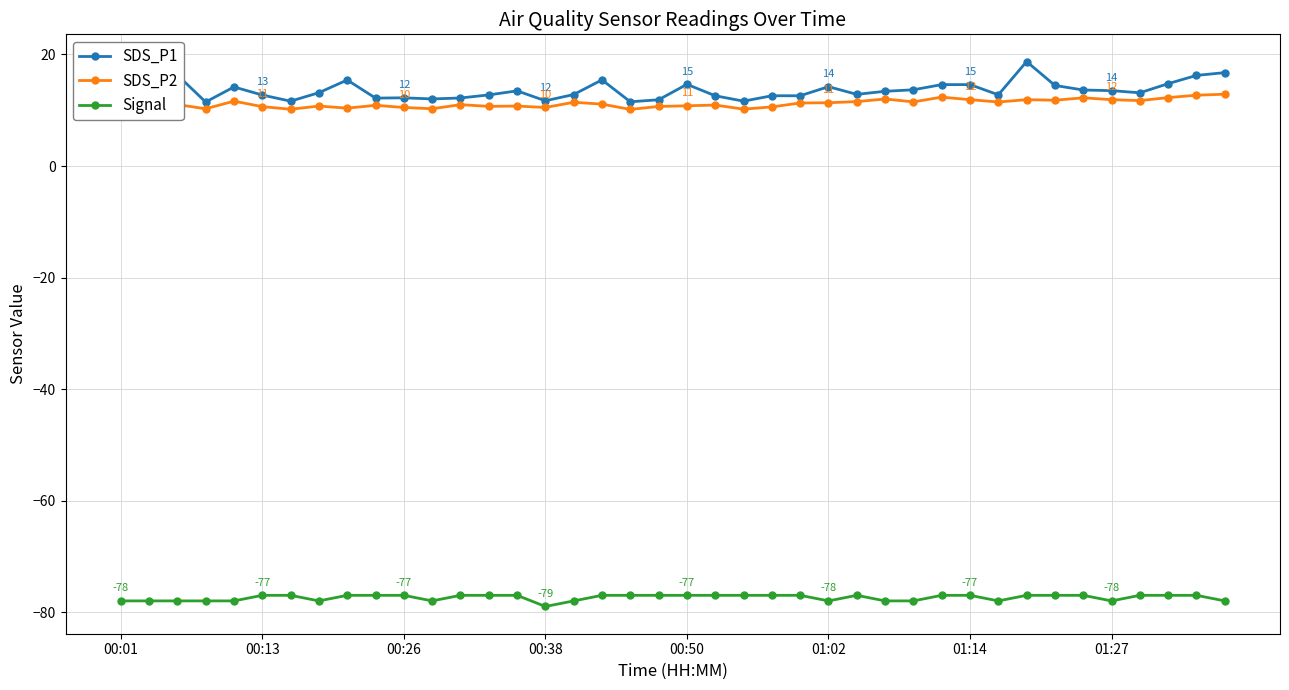

How many lines are shown in the chart?

3